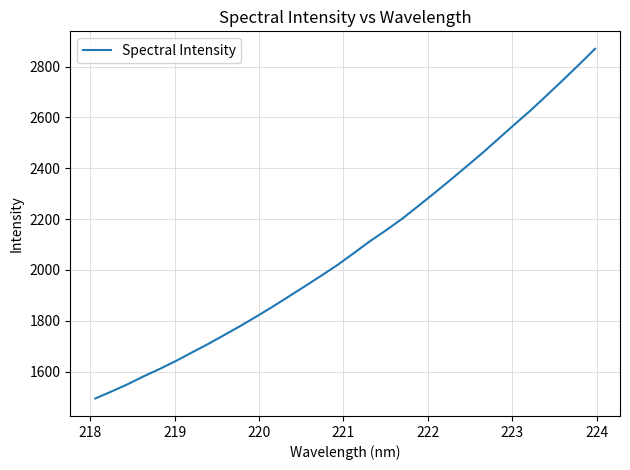

Is this an area chart (filled region under the line)?

No